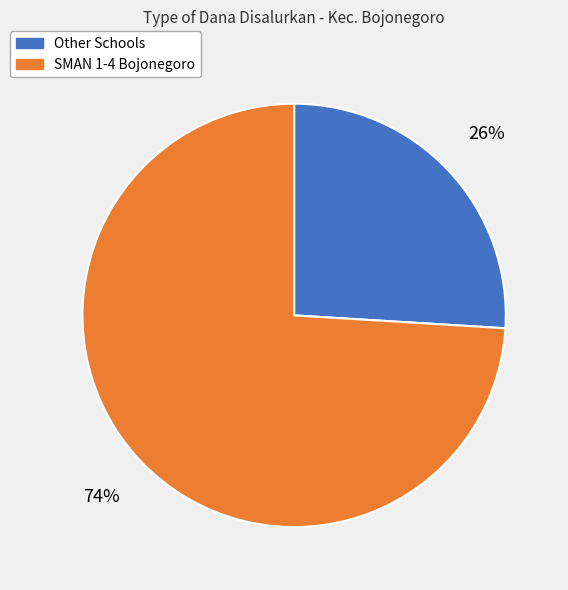

To the nearest percent, what is the difference between the largest and smallest slice percentages?

48%